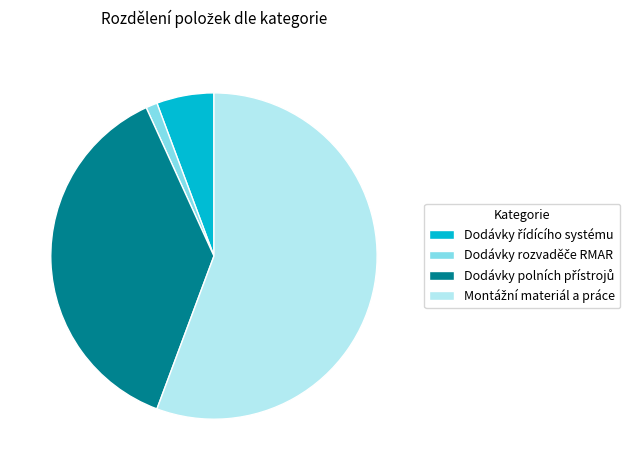

Is there a majority slice in this chart?

Yes